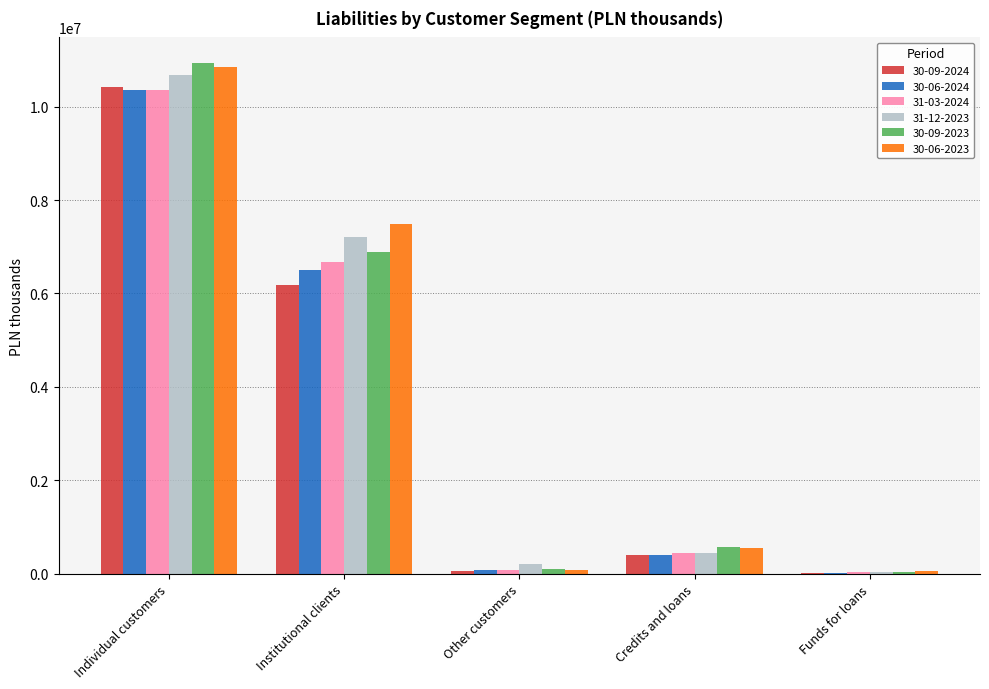

Count the number of categories in the chart.

5